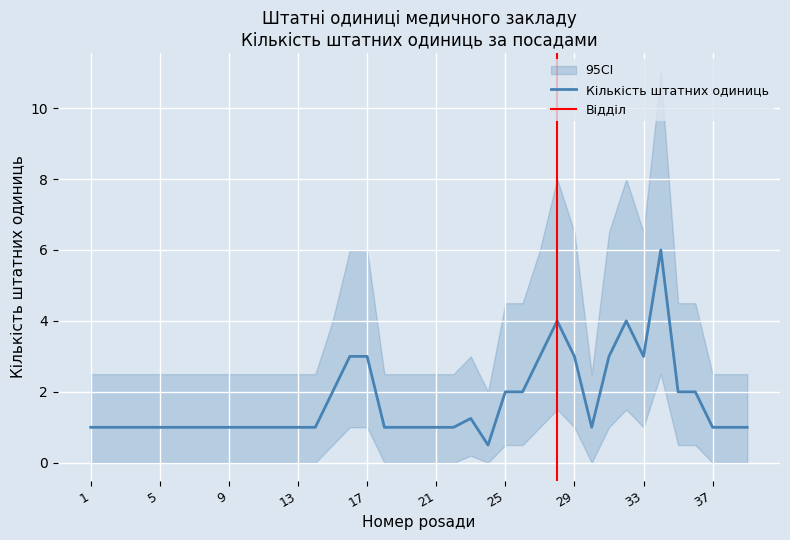

Rank the categories by value from highest to lowest.

34, 28, 32, 16, 17, 27, 29, 31, 33, 15, 25, 26, 35, 36, 23, 1, 2, 3, 4, 5, 6, 7, 8, 9, 10, 11, 12, 13, 14, 18, 19, 20, 21, 22, 30, 37, 38, 39, 24